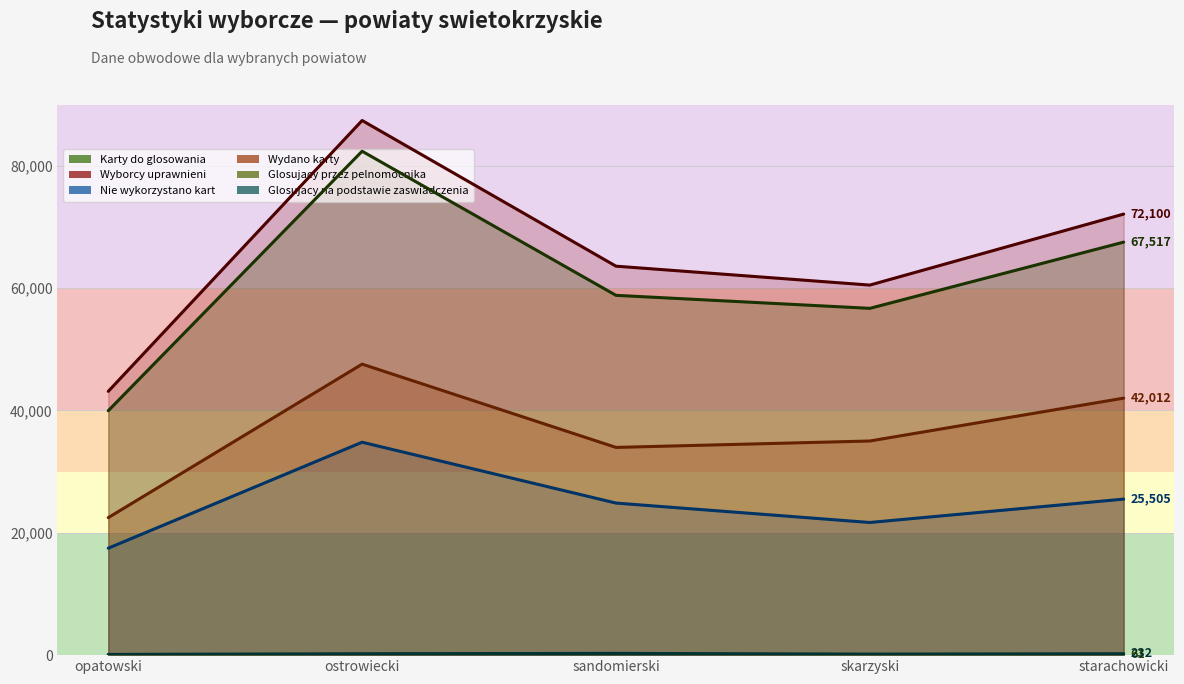

What is the difference between the second highest and minimum values in the Karty do glosowania series?

27561